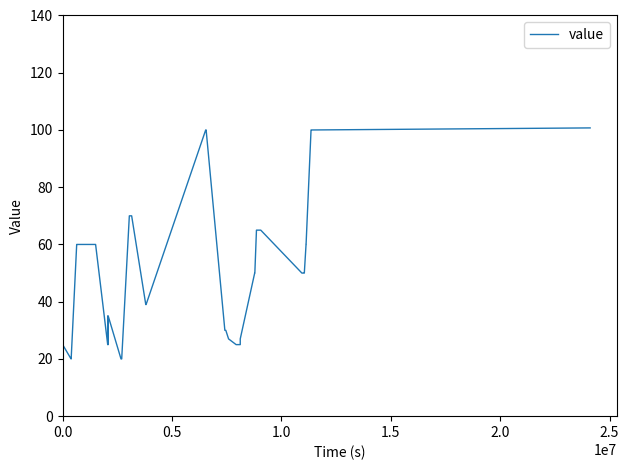

Where is the data nearest to the value 60?

2.0